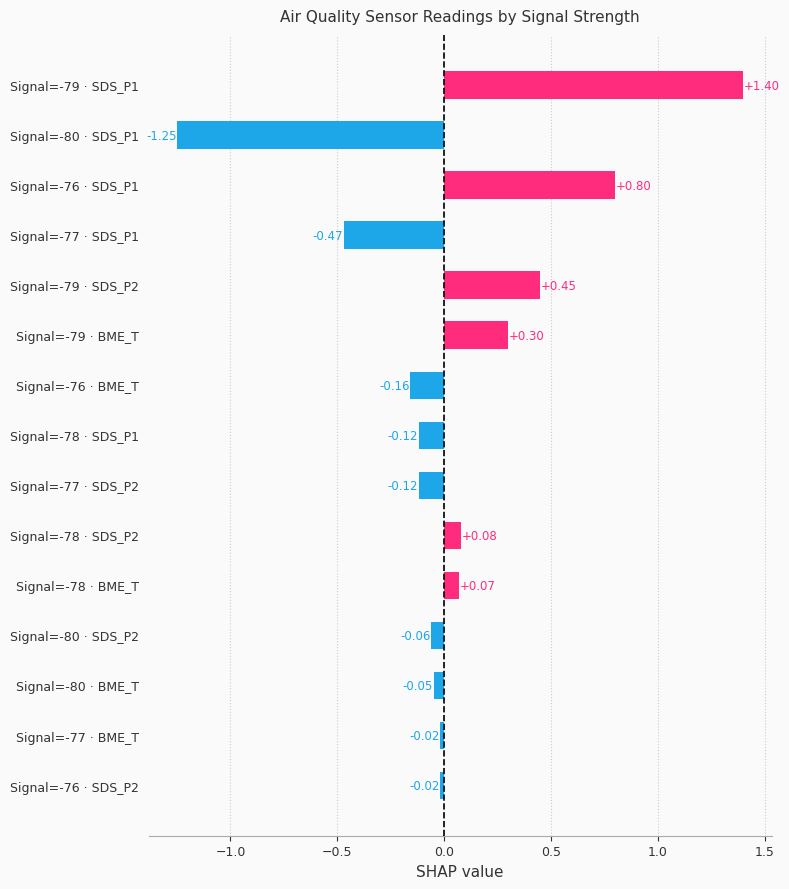

What is the change in value from Signal=-78 · BME_T to Signal=-79 · SDS_P2?

+0.4